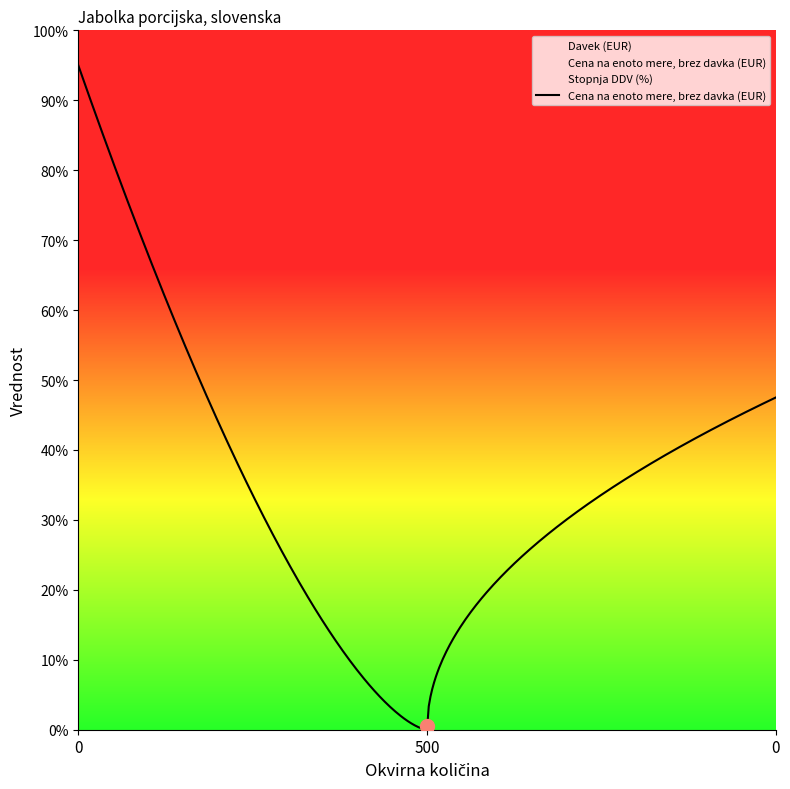

Rank the series at 500 from highest to lowest value.

Cena na enoto mere, brez davka (EUR), Davek (EUR), Stopnja DDV (%)